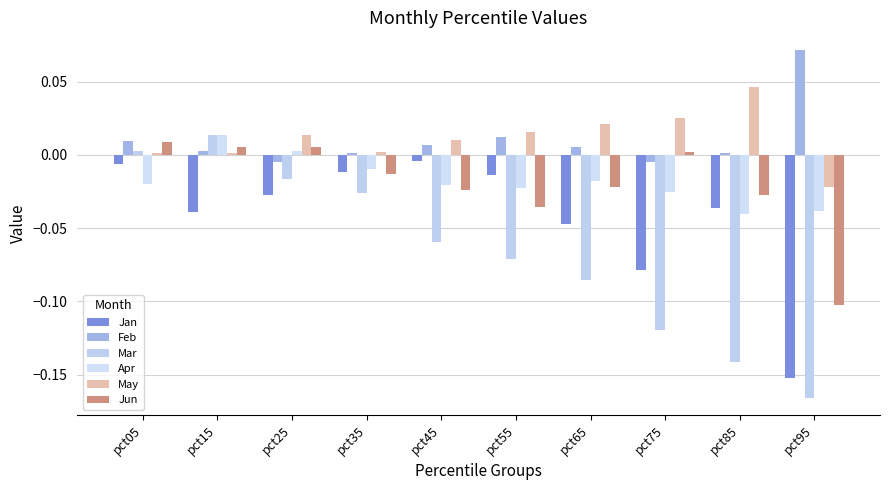

What is the sum of all May values?

0.1